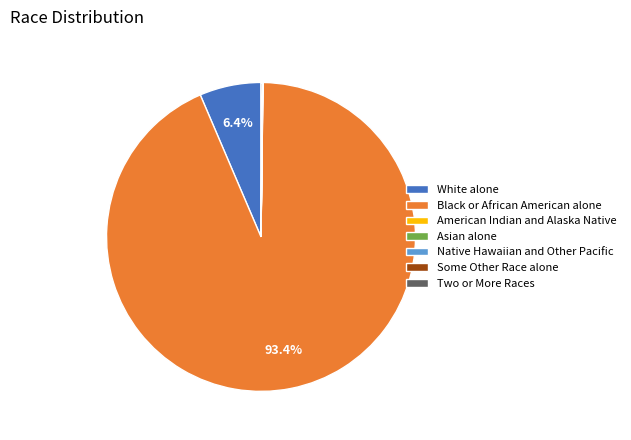

What percentage is the White alone slice, to the nearest percent?

6%